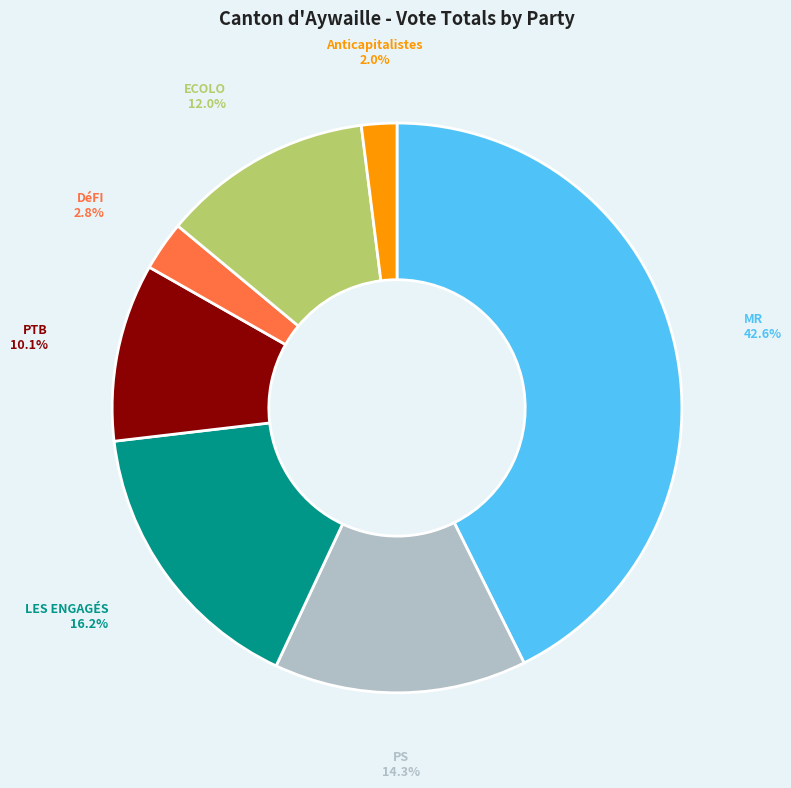

How many slices are in this pie chart?

7